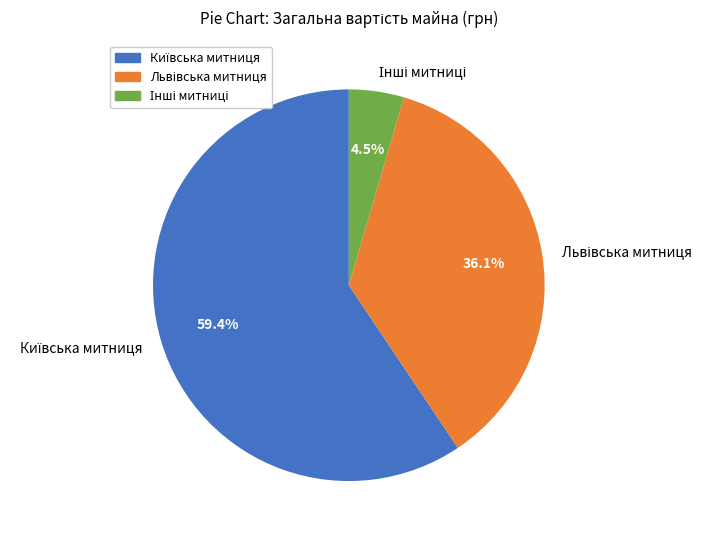

Count the number of slices in the pie.

3